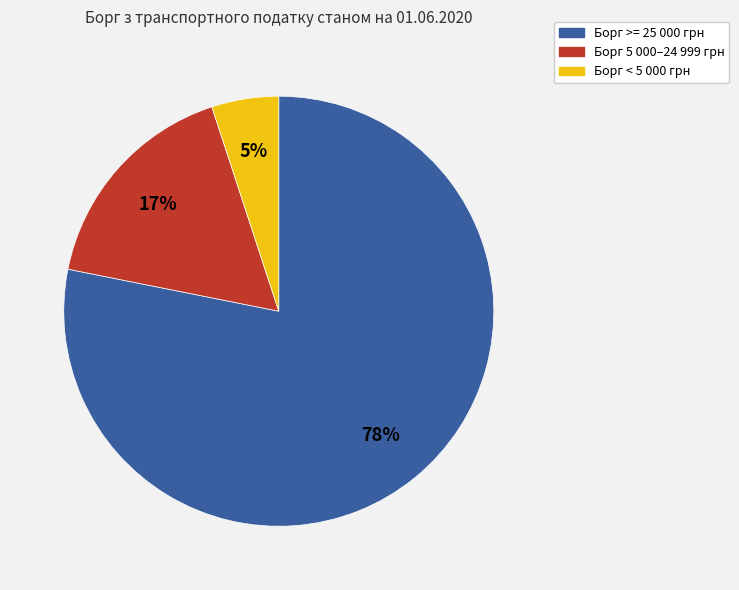

Is there any slice that represents more than half of the pie?

Yes